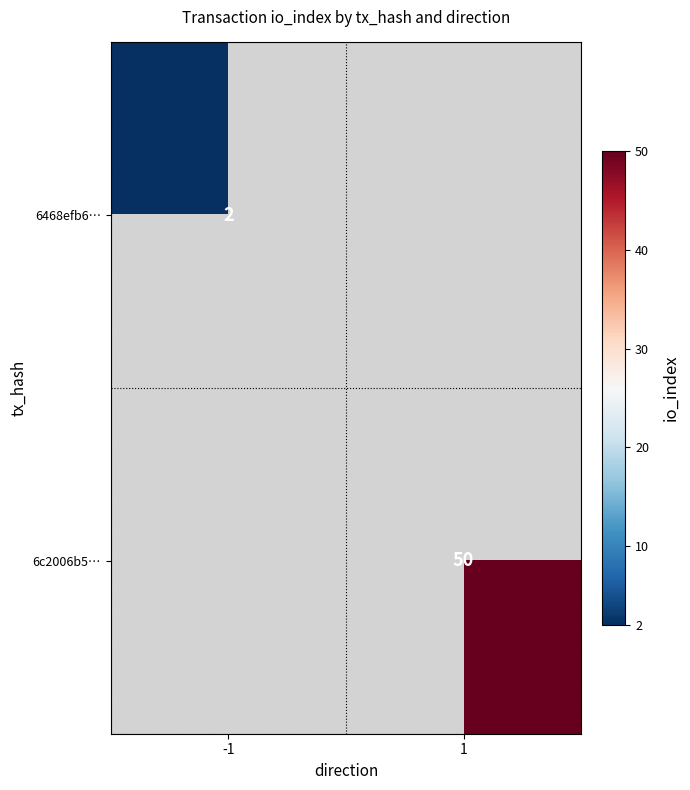

True or false: 6468efb6… has a value of 2 at -1.

True